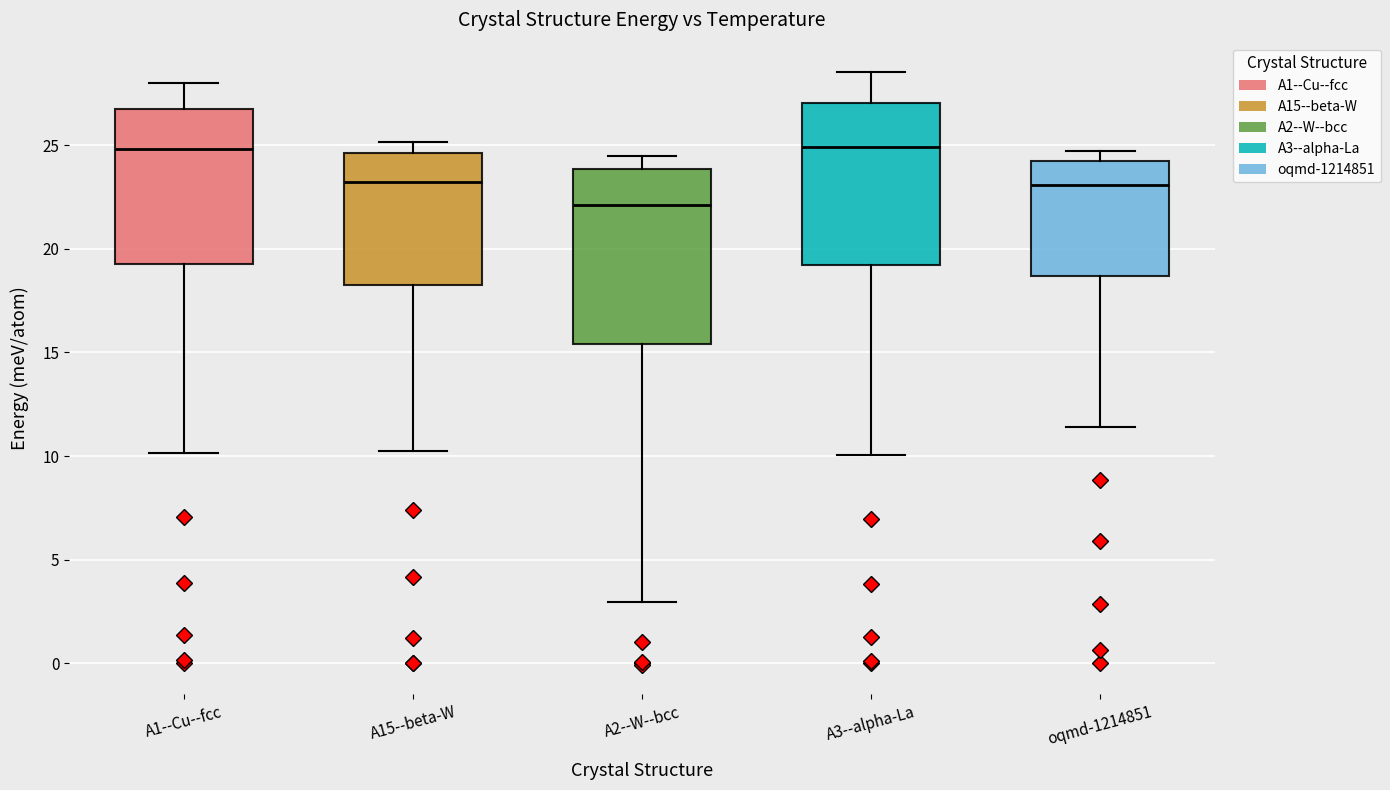

Where does the upper whisker of the box for A1--Cu--fcc end on the y-axis? The values are not printed on the chart, so give them approximately, as read against the axis.

28.0